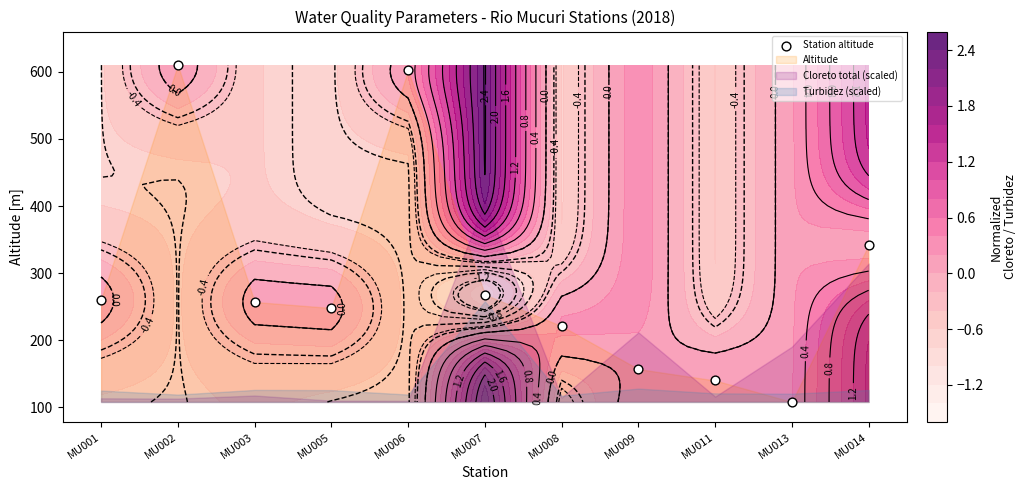

Approximately how many times larger is the value at MU008 compared to MU011?

1.6